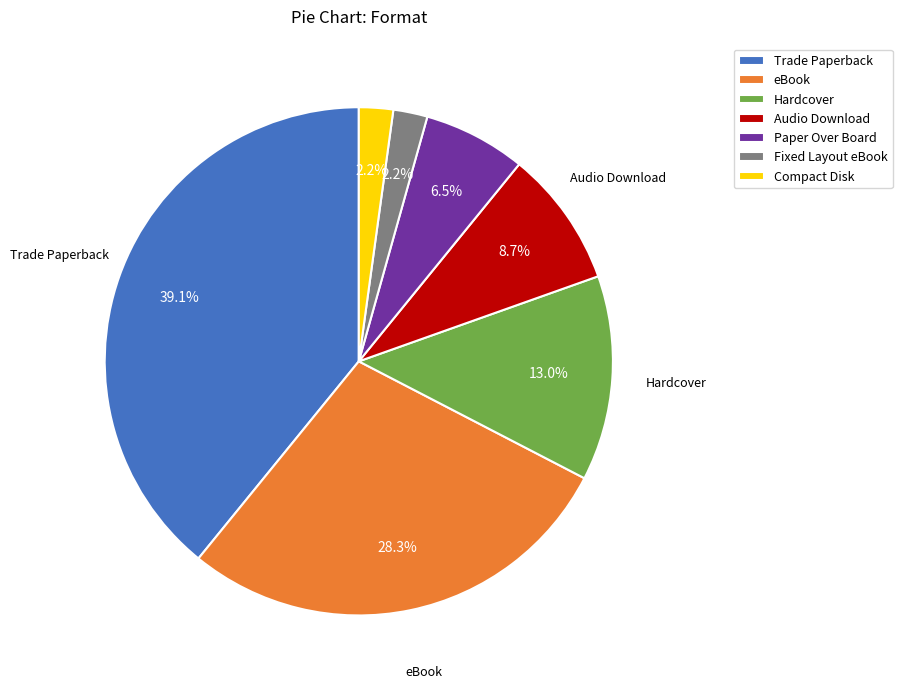

Which category has the biggest portion of the pie?

Trade Paperback